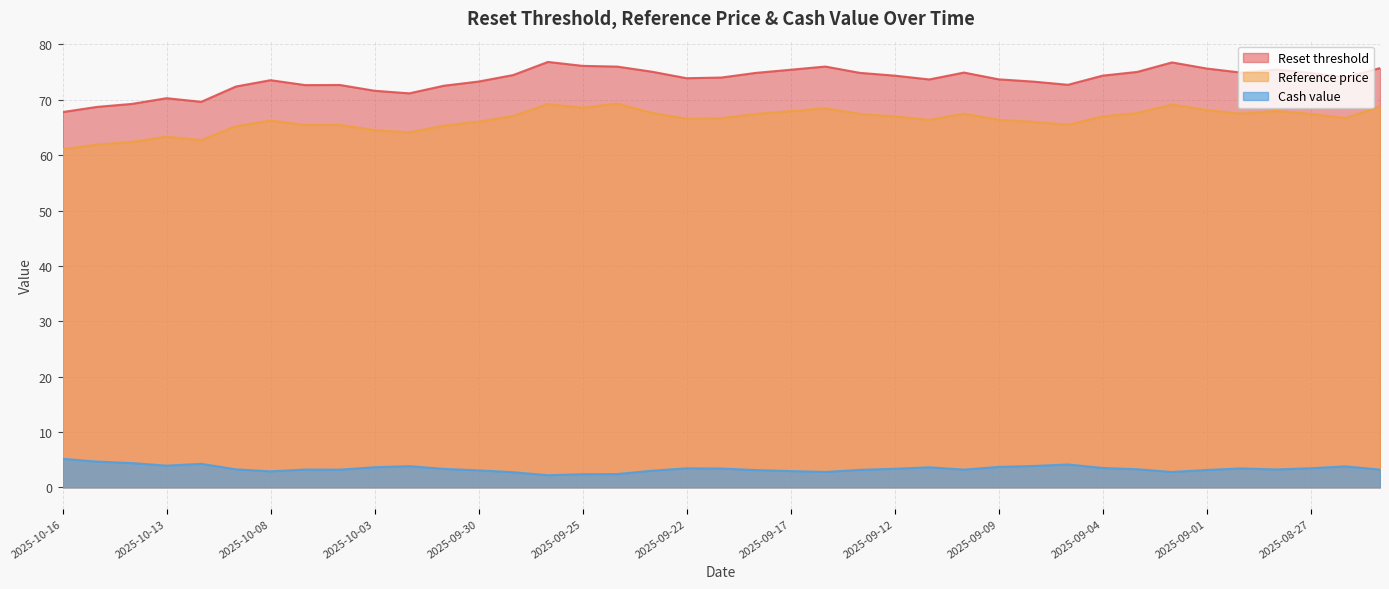

What are all the series names shown in the legend?

Reset threshold, Reference price, Cash value